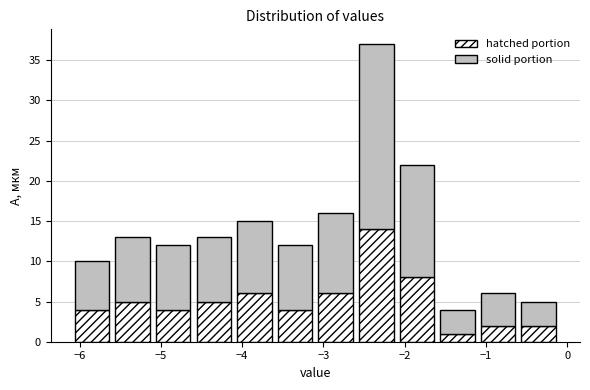

What is the total height of the stacked bar covering -6.1 to -5.6 on the x-axis? The values are not printed on the chart, so give them approximately, as read against the axis.

10